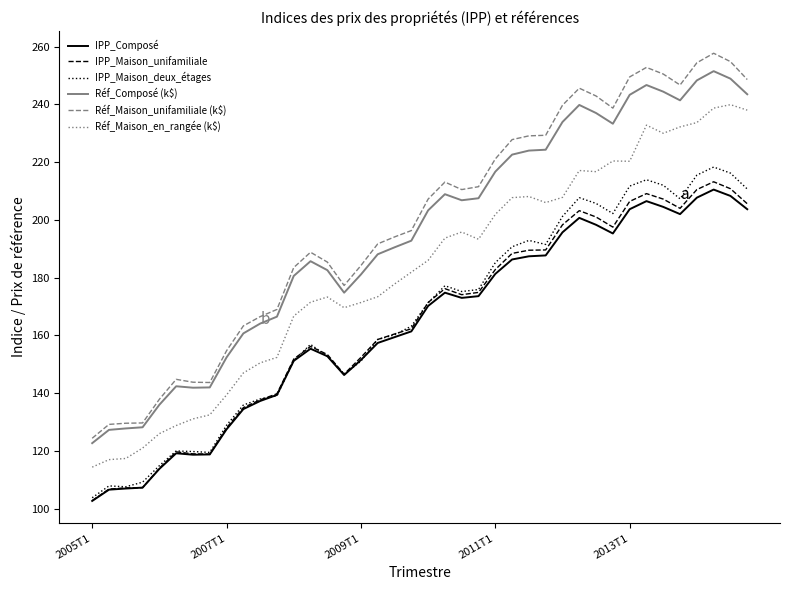

What is the highest value of the IPP_Maison_unifamiliale series?

213.2